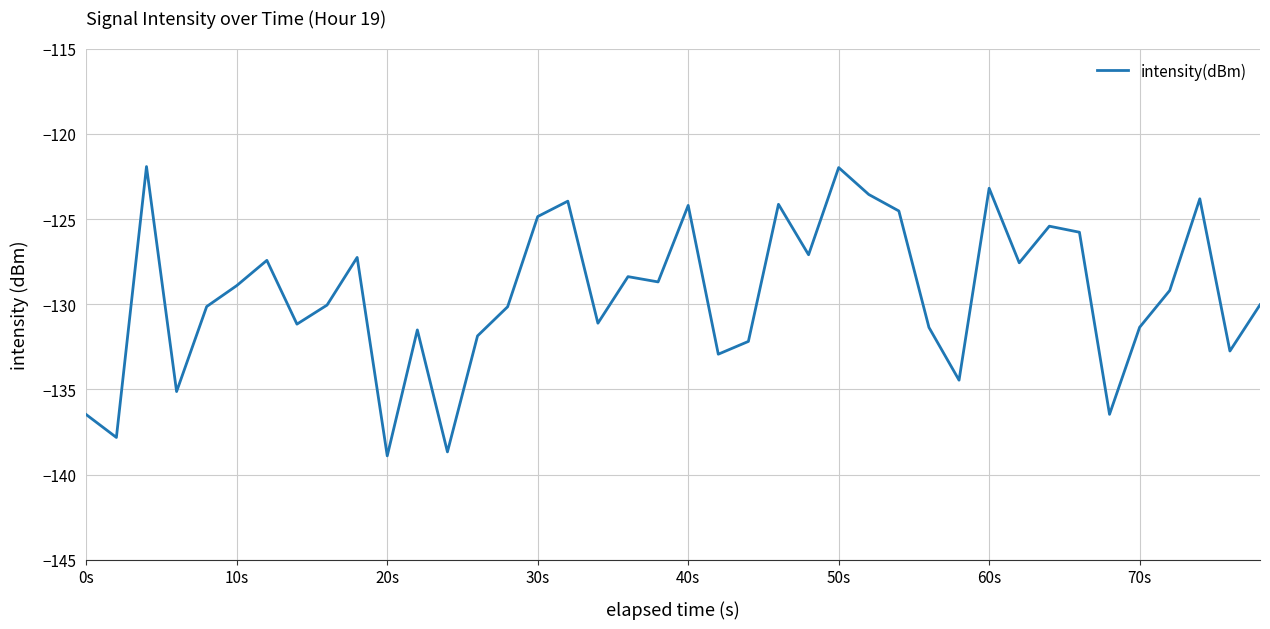

What is the difference between the maximum and minimum values?

17.0